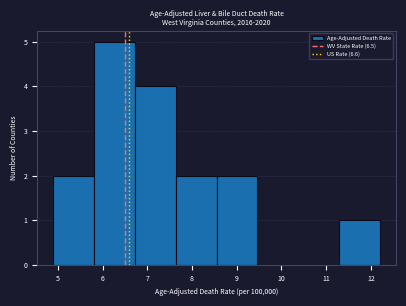

Reading left to right, transcribe this chart: for each bar, give the range it covers on the x-axis and its height. Neither the bar edges nor the heights are printed on the chart, so give them approximately, as read against the axes.

4.9 to 5.8: 2
5.8 to 6.7: 5
6.7 to 7.6: 4
7.6 to 8.6: 2
8.6 to 9.5: 2
9.5 to 10.4: 0
10.4 to 11.3: 0
11.3 to 12.2: 1